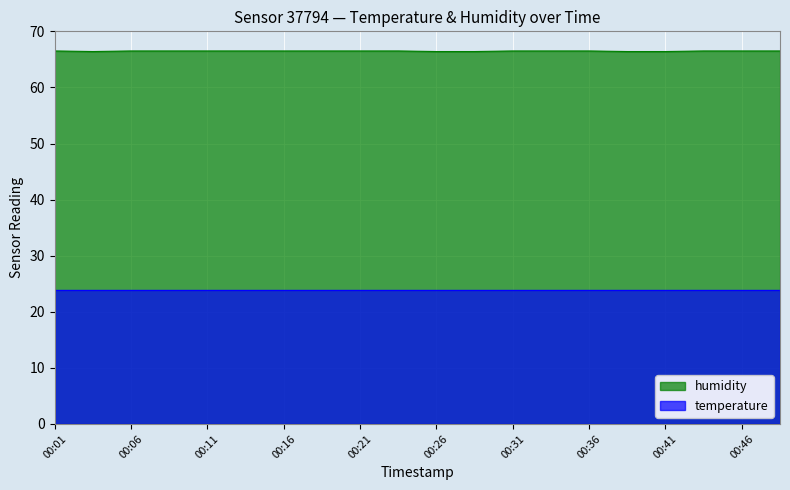

Which series has the widest spread of values?

humidity